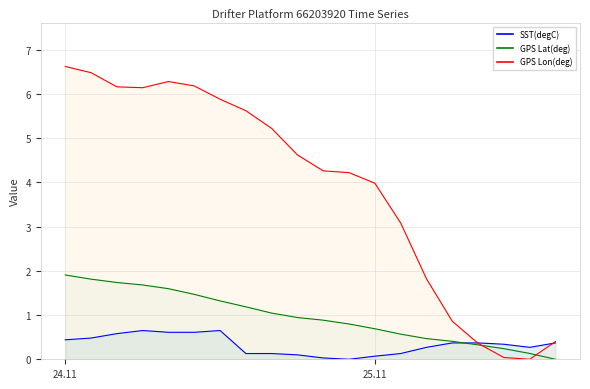

At how many categories does at least one series exceed 2?

14